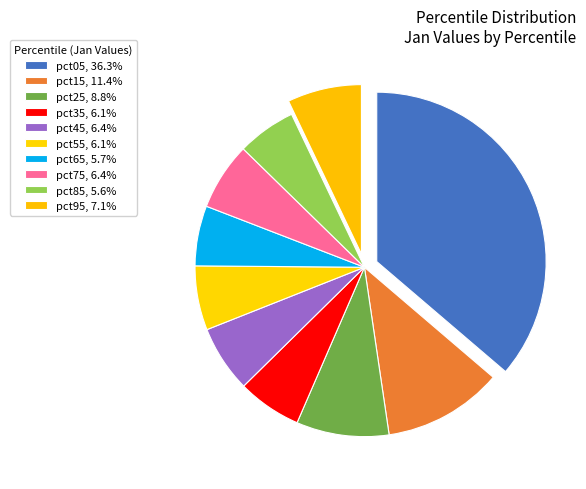

What portion of the pie excludes pct35?

93.9%